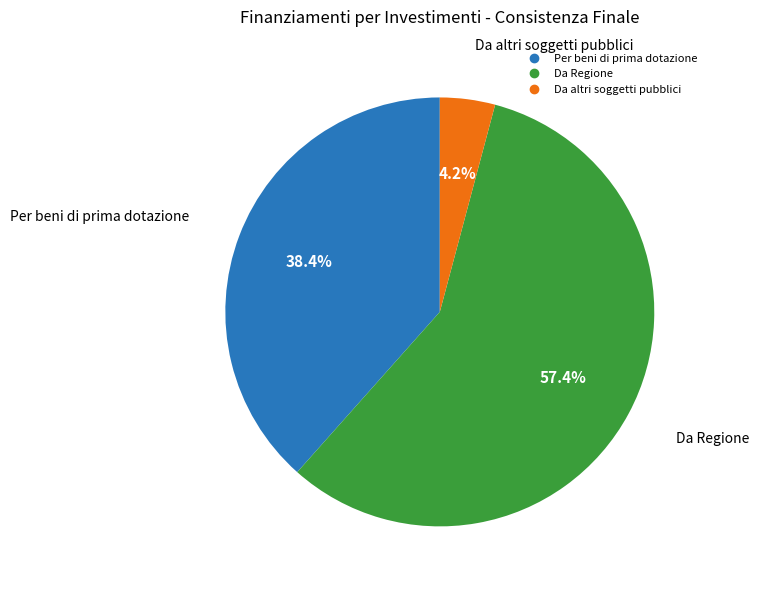

Rank the categories by value from lowest to highest.

Da altri soggetti pubblici, Per beni di prima dotazione, Da Regione